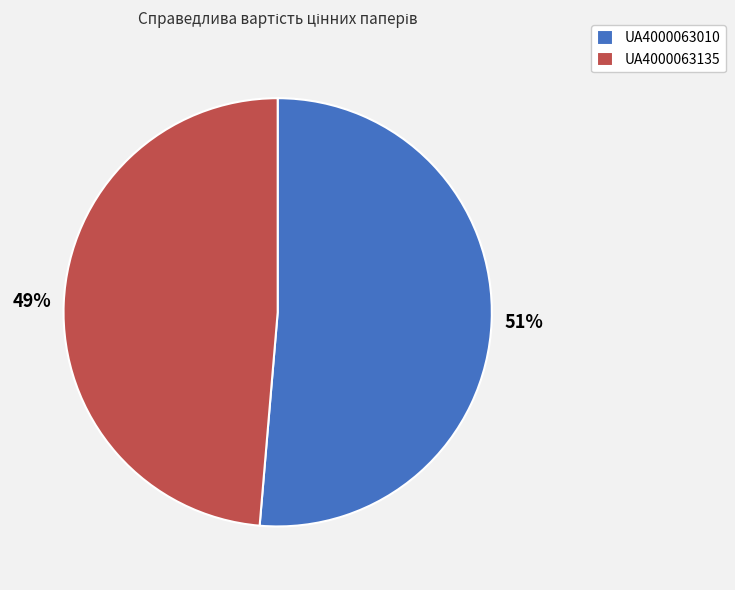

Does any single category account for the majority?

Yes